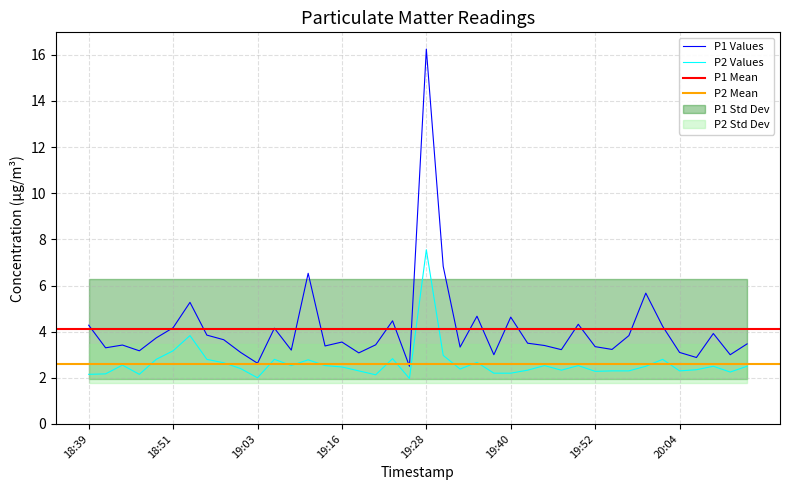

What is the difference between the P2 values at 19:45 and 19:47?

0.2